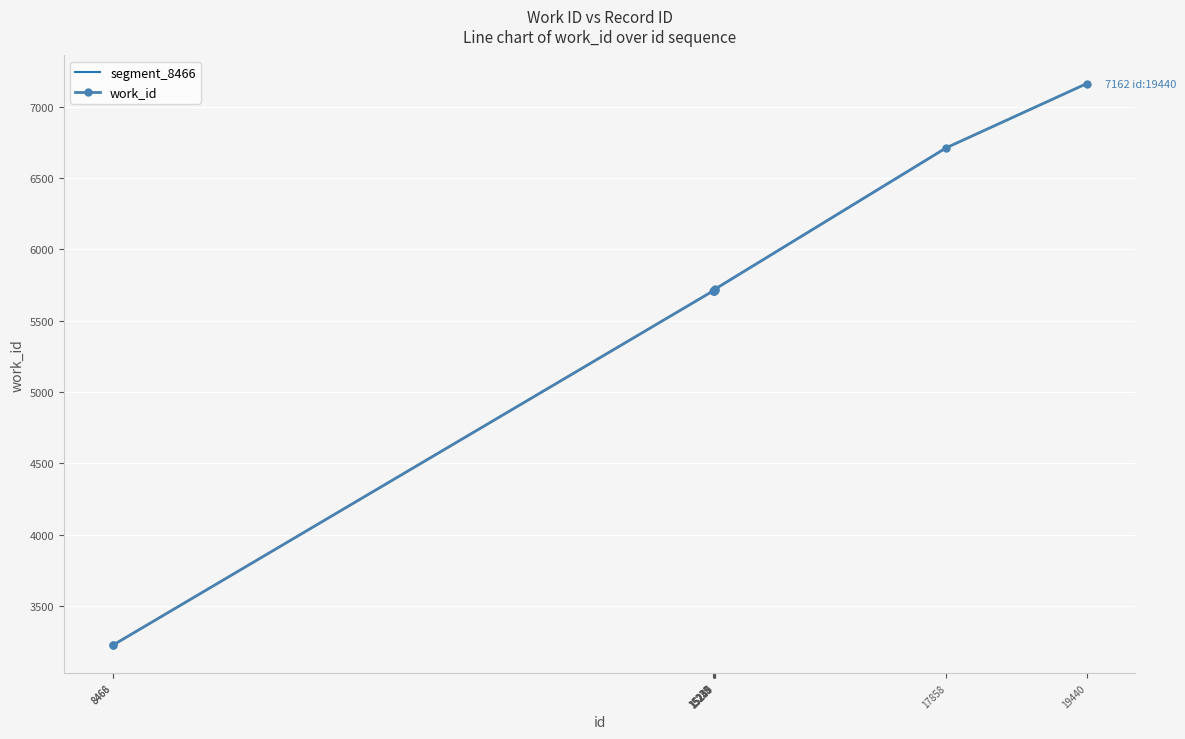

Reading right to left, transcribe all the data shown in this chart.

19440=7162	17858=6712	15250=5720	15247=5718	15245=5716	15239=5711	15235=5709	15233=5709	8468=3224	8466=3224